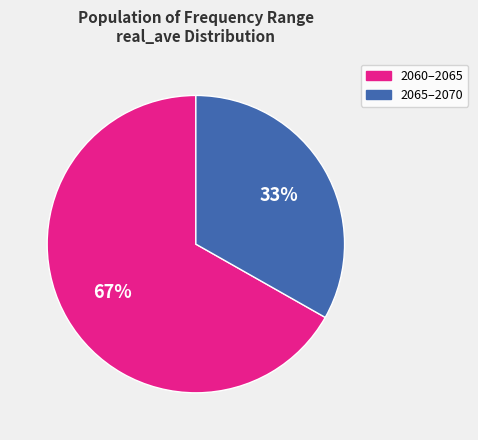

To the nearest percent, what is the difference between the largest and smallest slice percentages?

34%